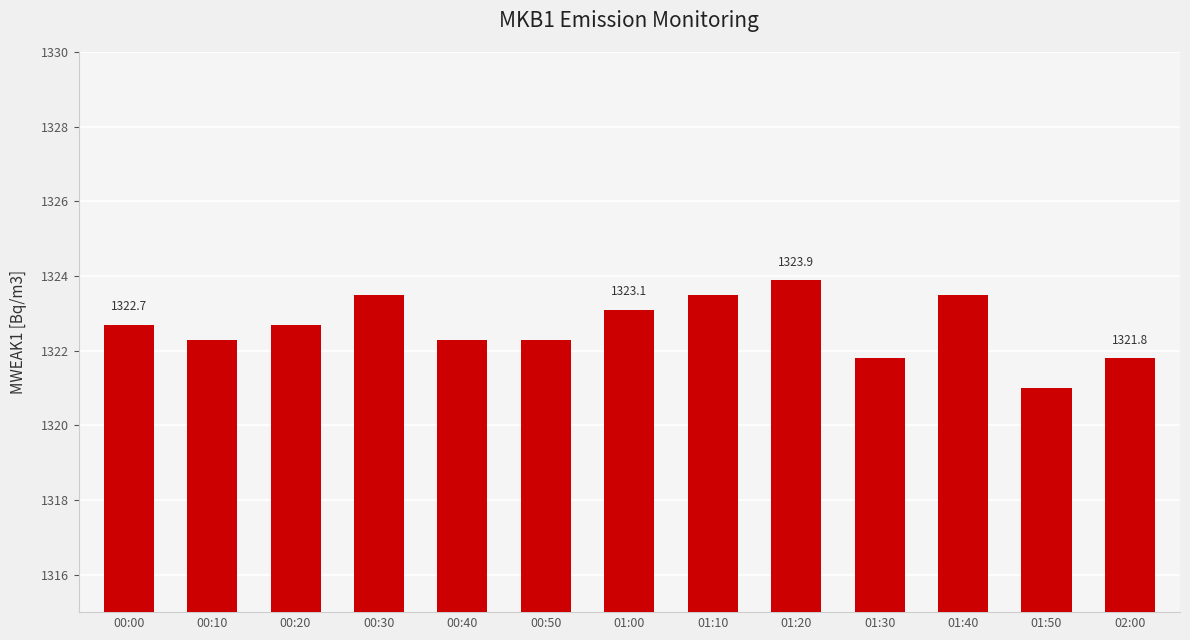

True or false: the data shows 1321.8 at 01:30.

True